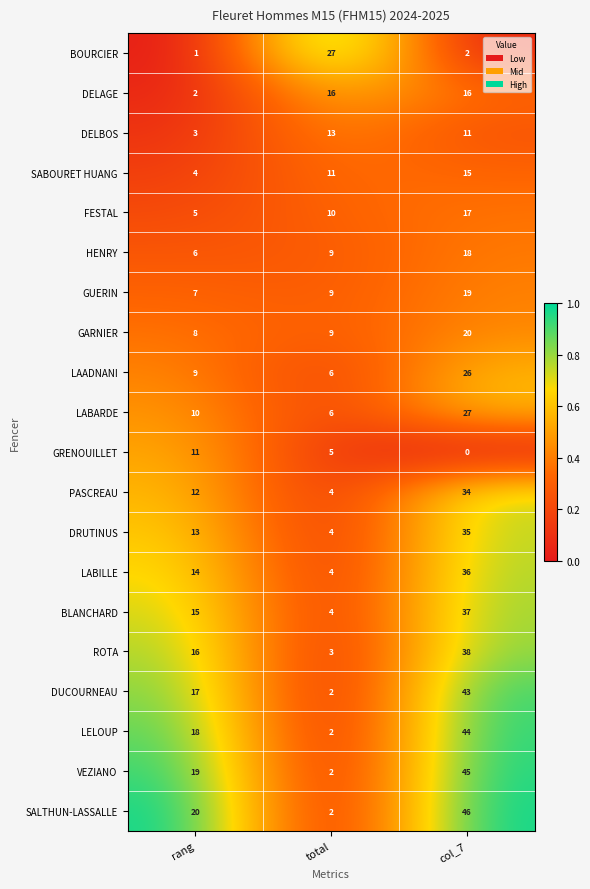

Rank the categories by DELBOS value from lowest to highest.

rang, col_7, total